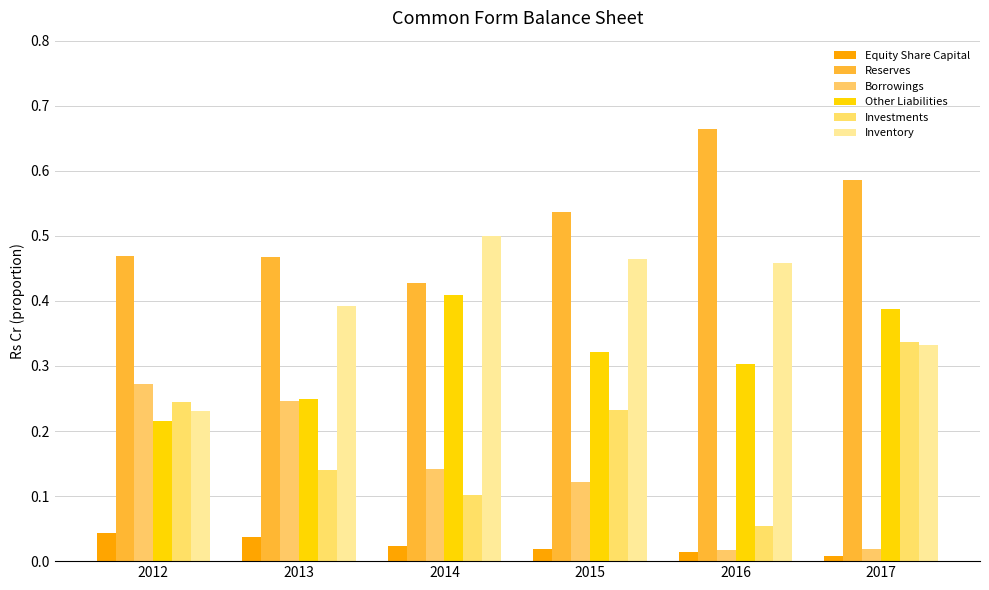

The Inventory series shows 0.8 at 2016. True or false?

False